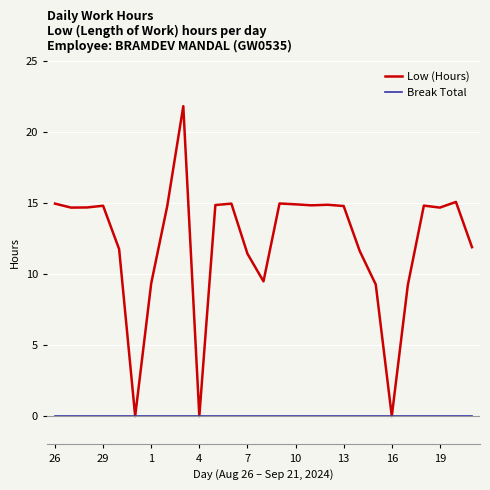

Which series has the largest total across all categories?

Low (Hours)